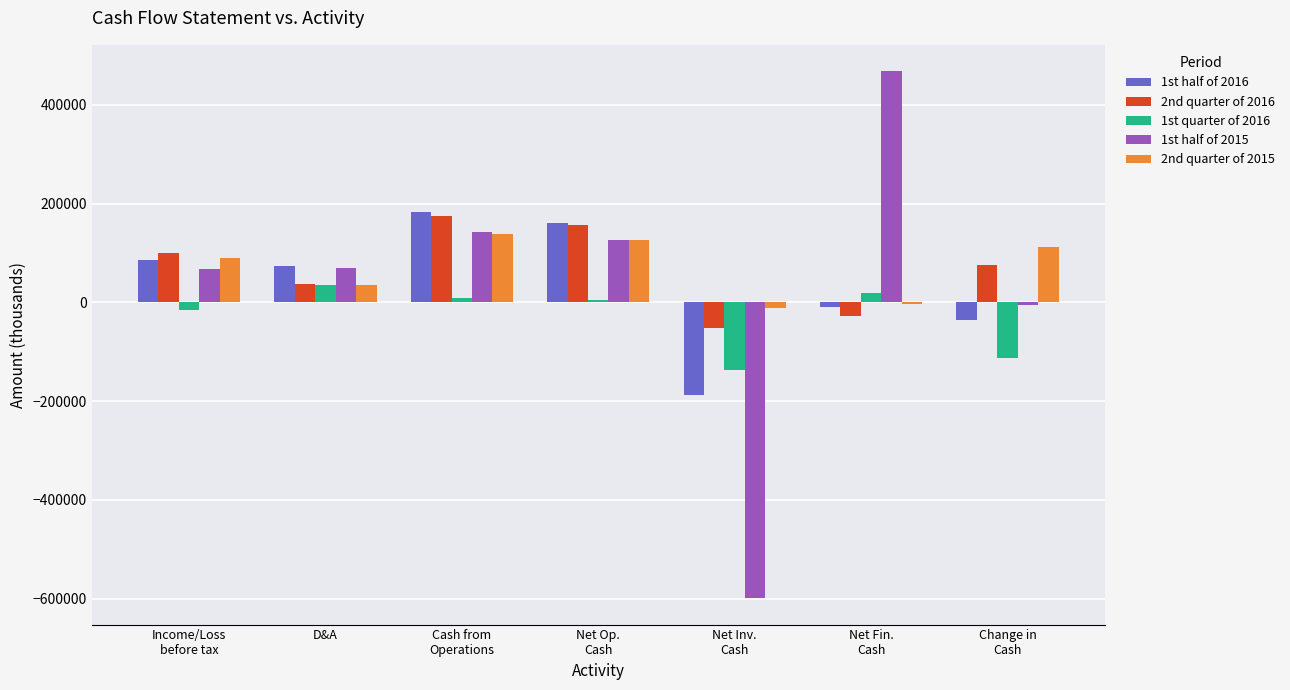

What is the average value of the 1st half of 2016 series?

38488